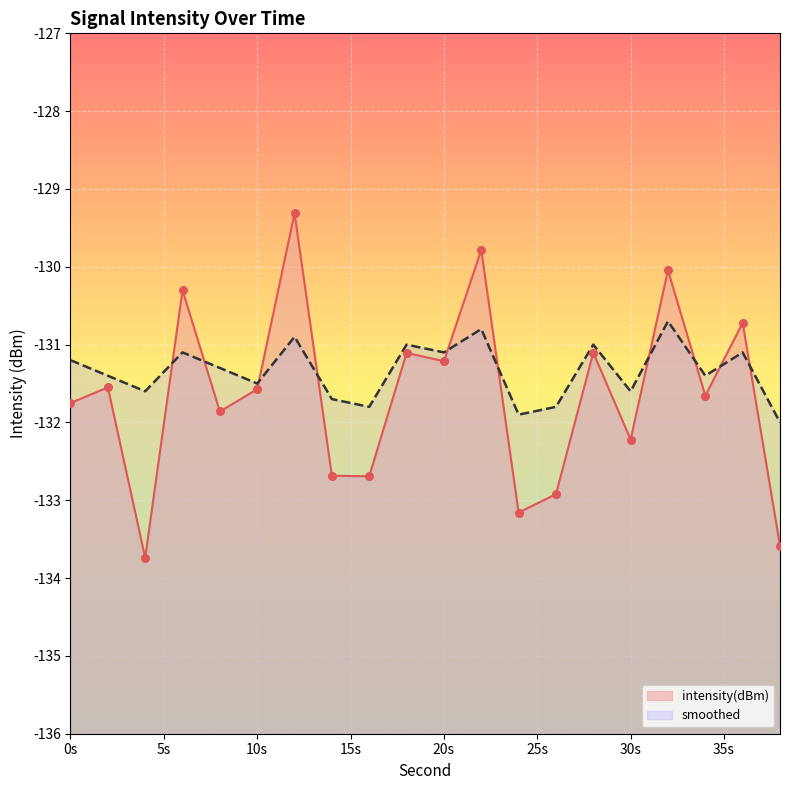

At which category is the sum across all series the highest?

12